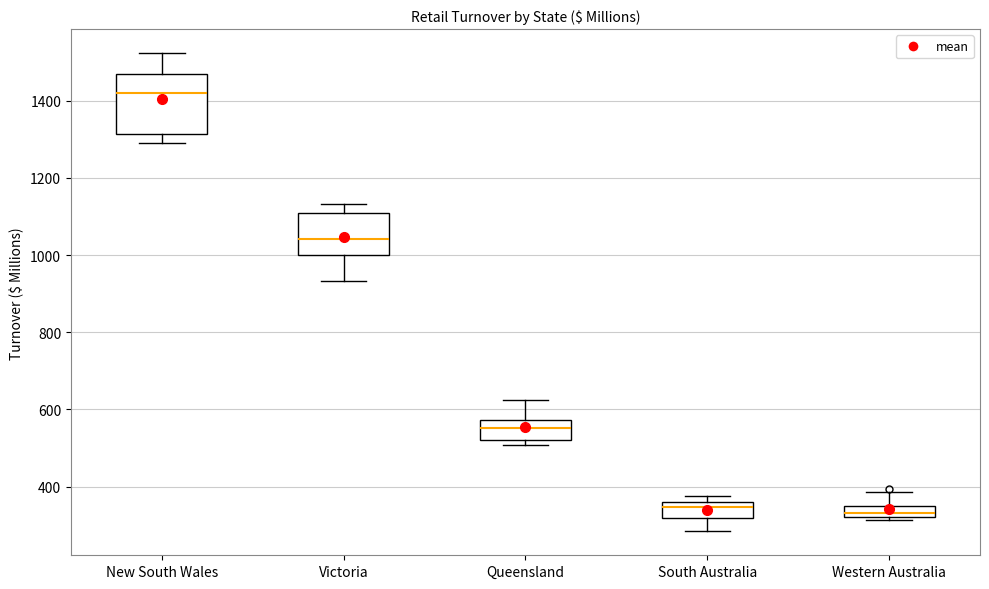

Where is the lower edge of the box for South Australia on the y-axis? The values are not printed on the chart, so give them approximately, as read against the axis.

320